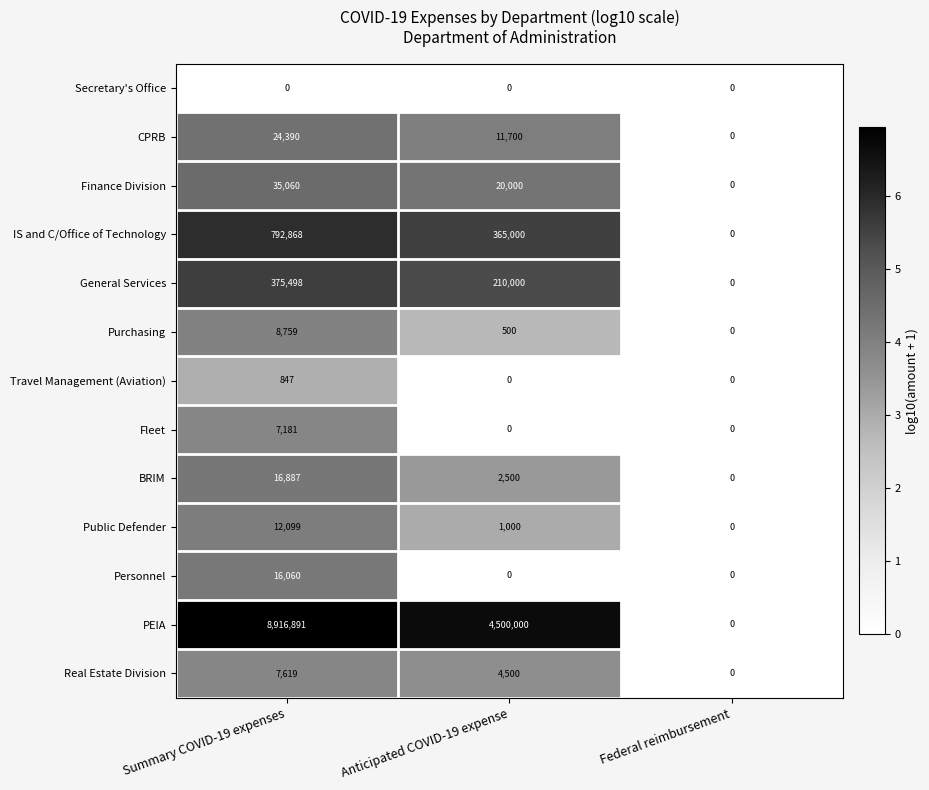

What is the average value of the PEIA series?

4472297